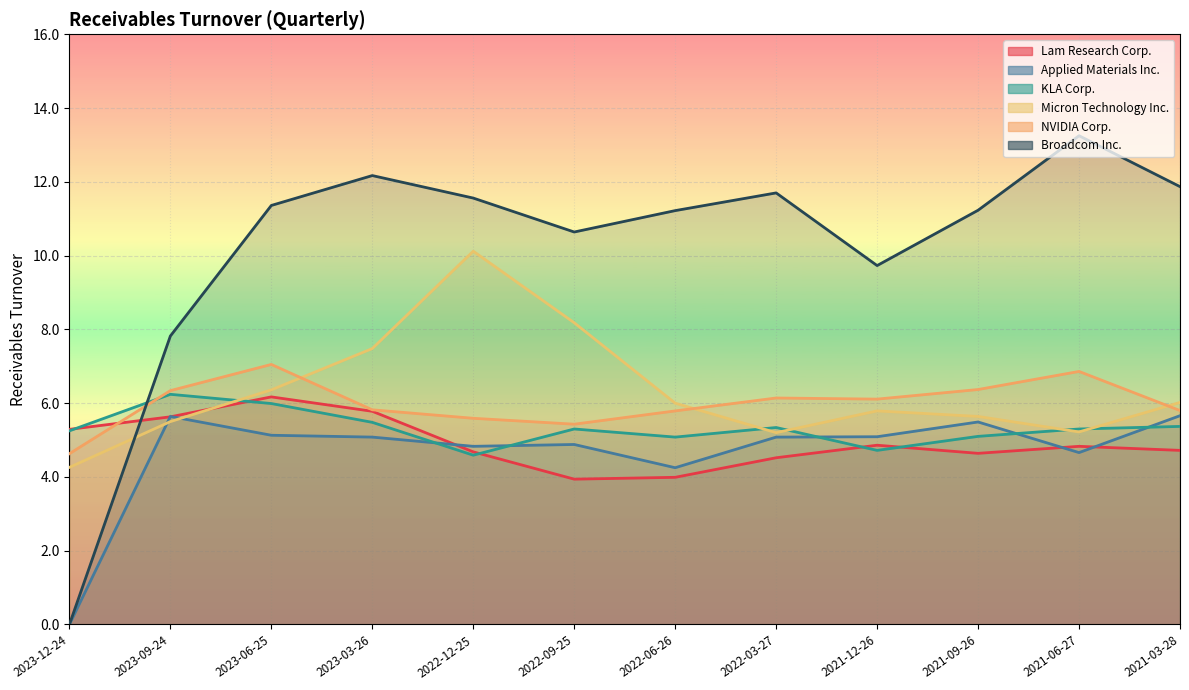

At which category does the chart reach its peak across all series?

2021-06-27